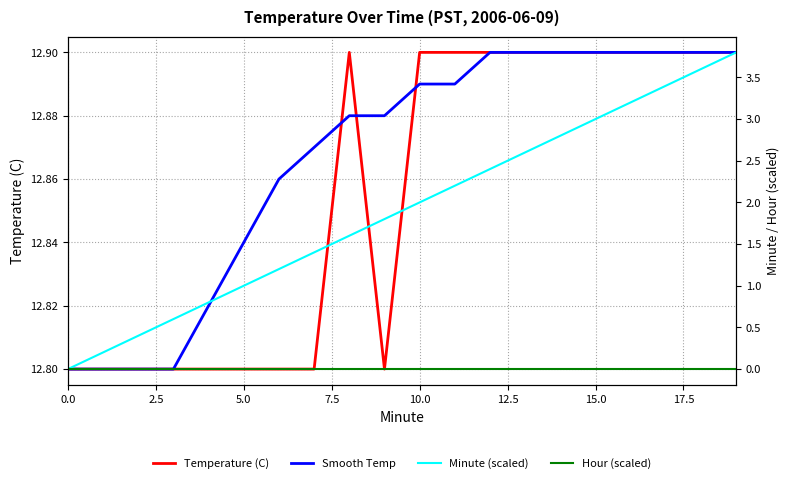

True or false: Smooth Temp has a value of 22.6 at 10.

False